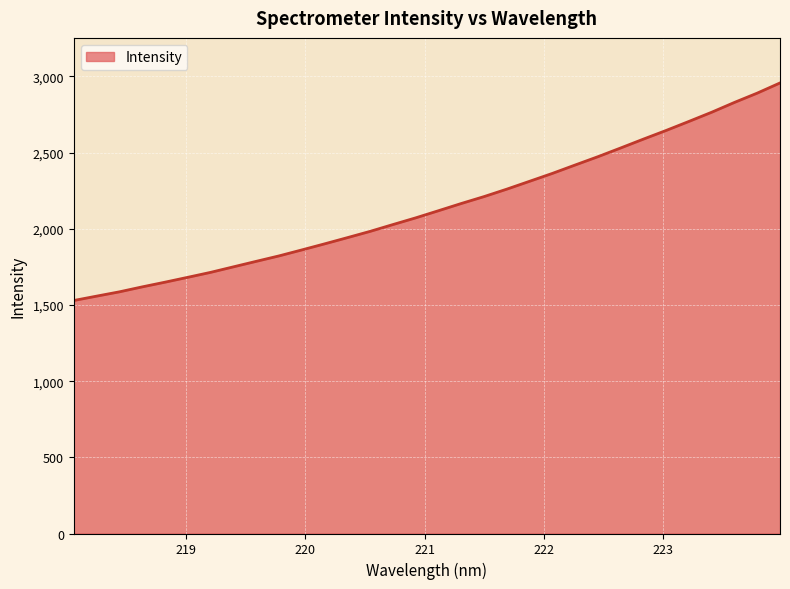

What is the smallest value displayed?

1529.3